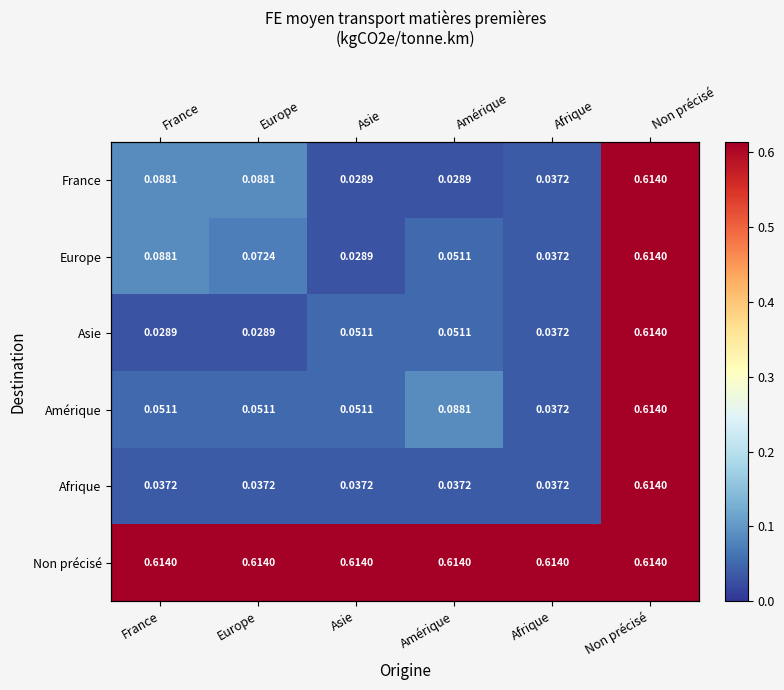

What is the total value across all series at Asie?

0.8